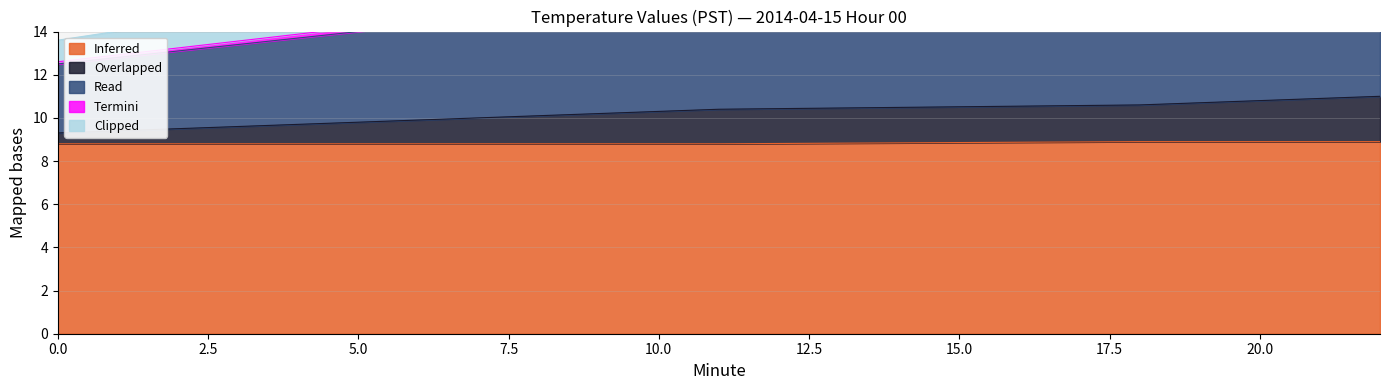

What is the sum of all Inferred values?

150.1